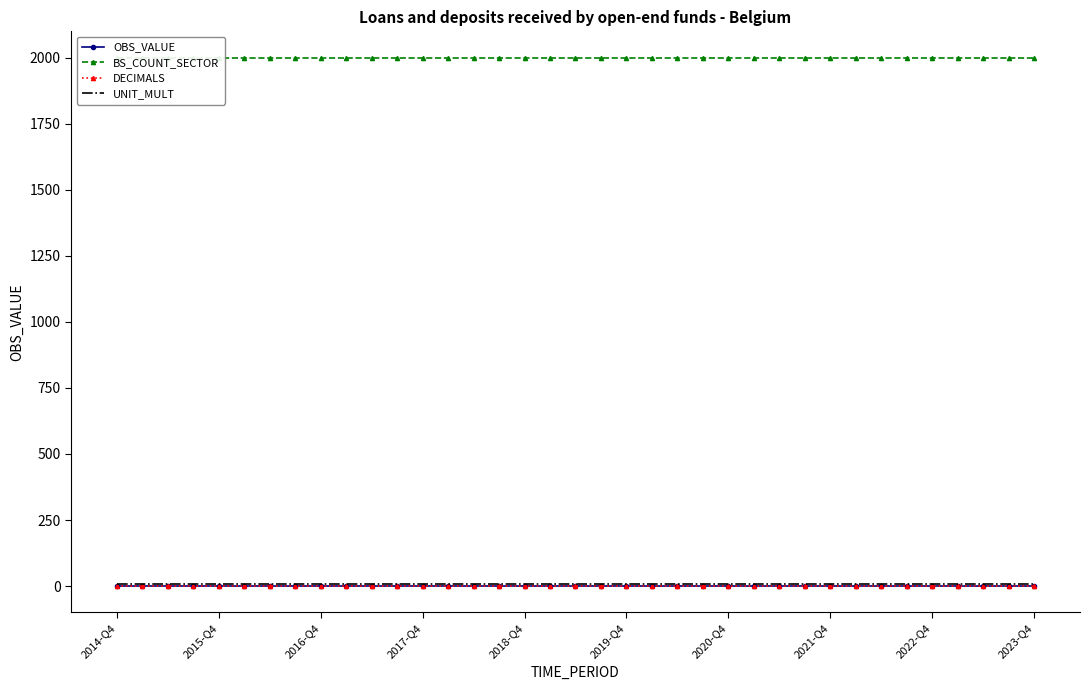

Which series has the largest total across all categories?

BS_COUNT_SECTOR